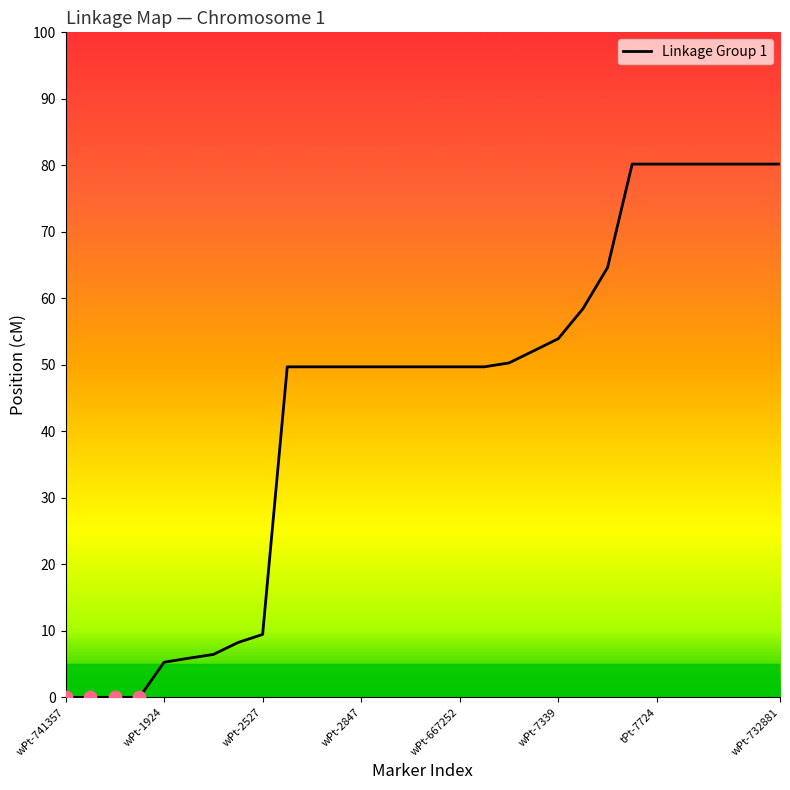

What is the difference between the maximum and minimum values?

80.2